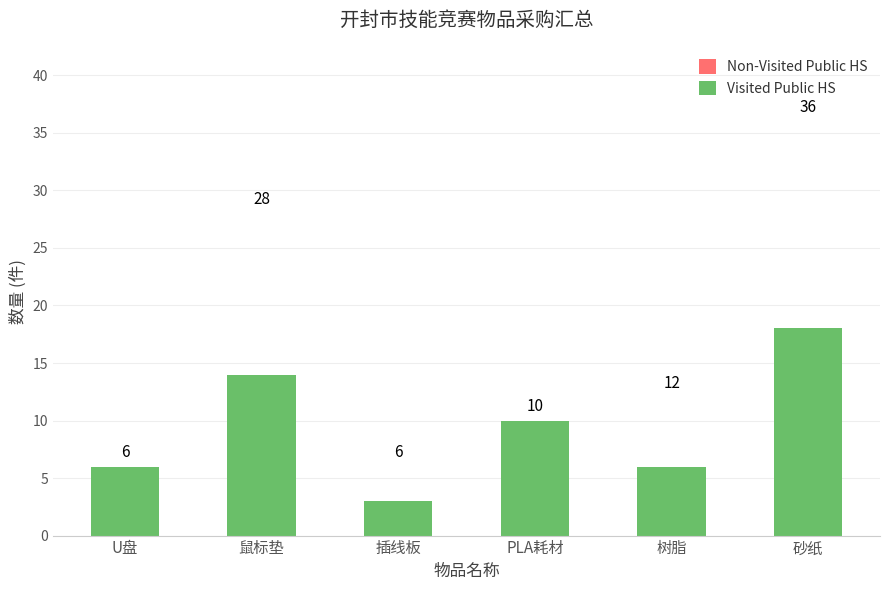

At which category is the sum across all series the highest?

砂纸